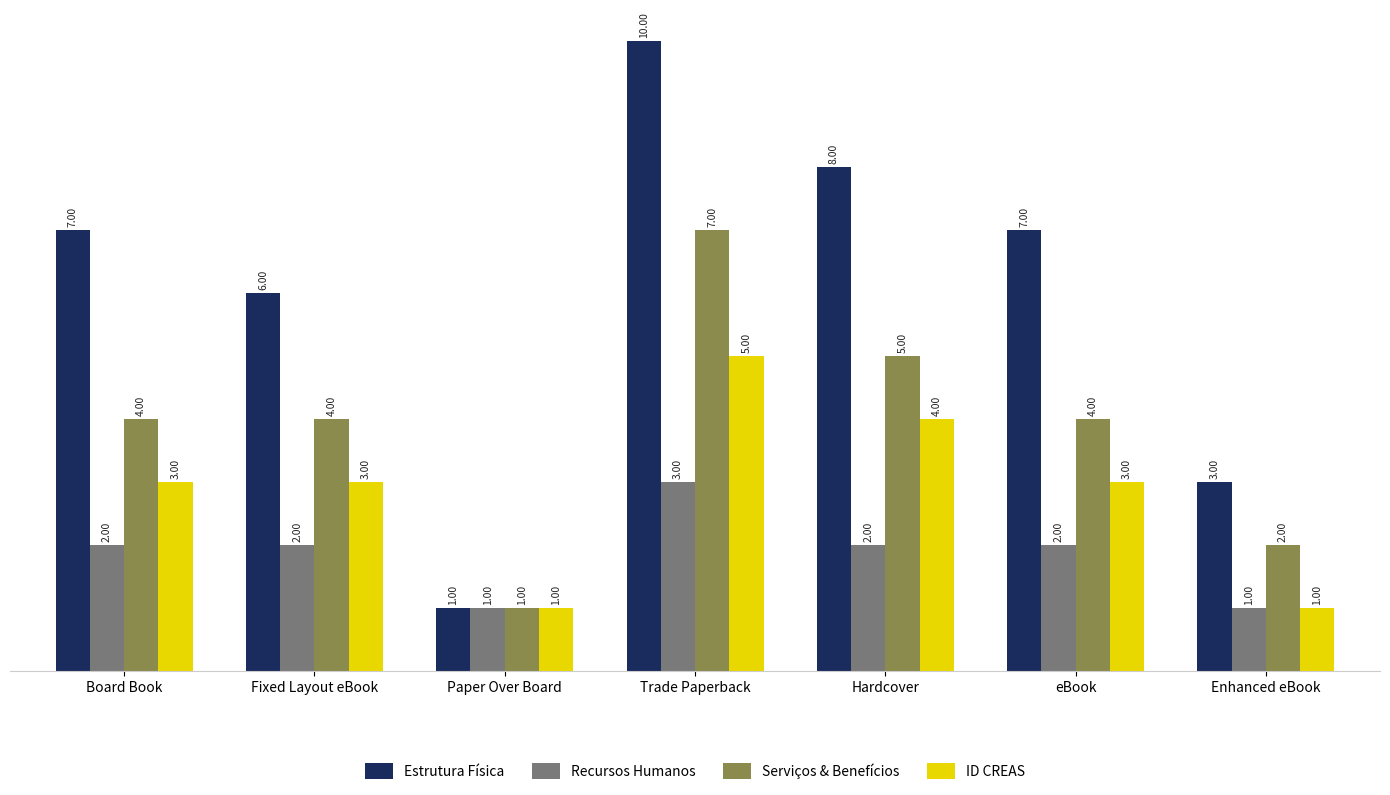

The value of Serviços & Benefícios at Fixed Layout eBook is 7. True or false?

False